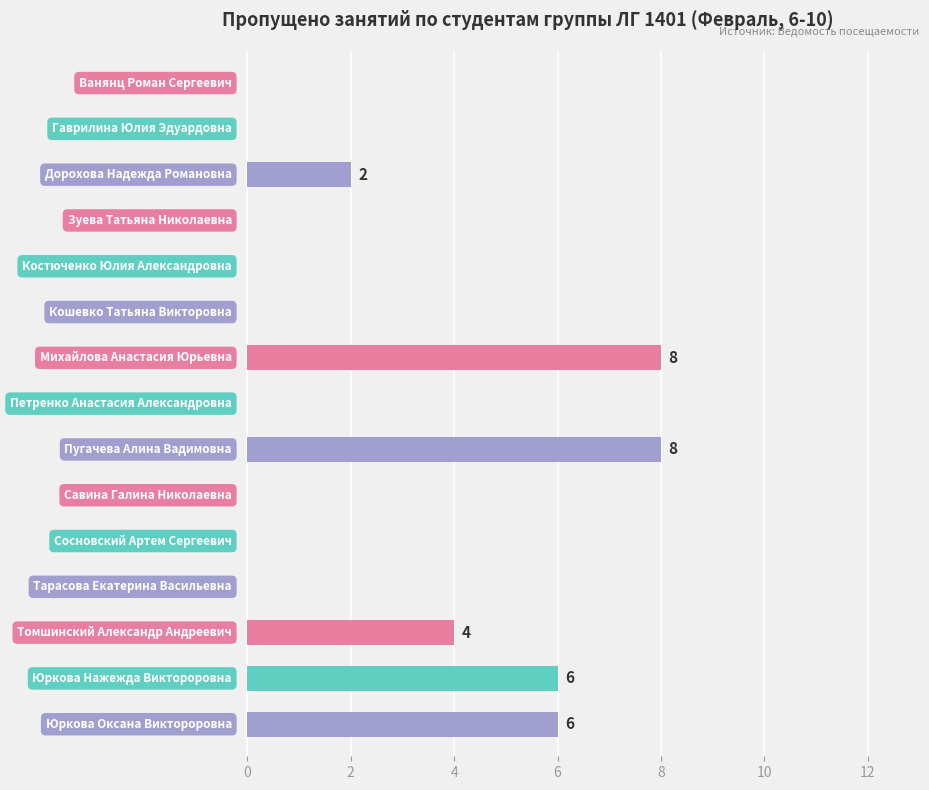

What is the sum of all values?

34